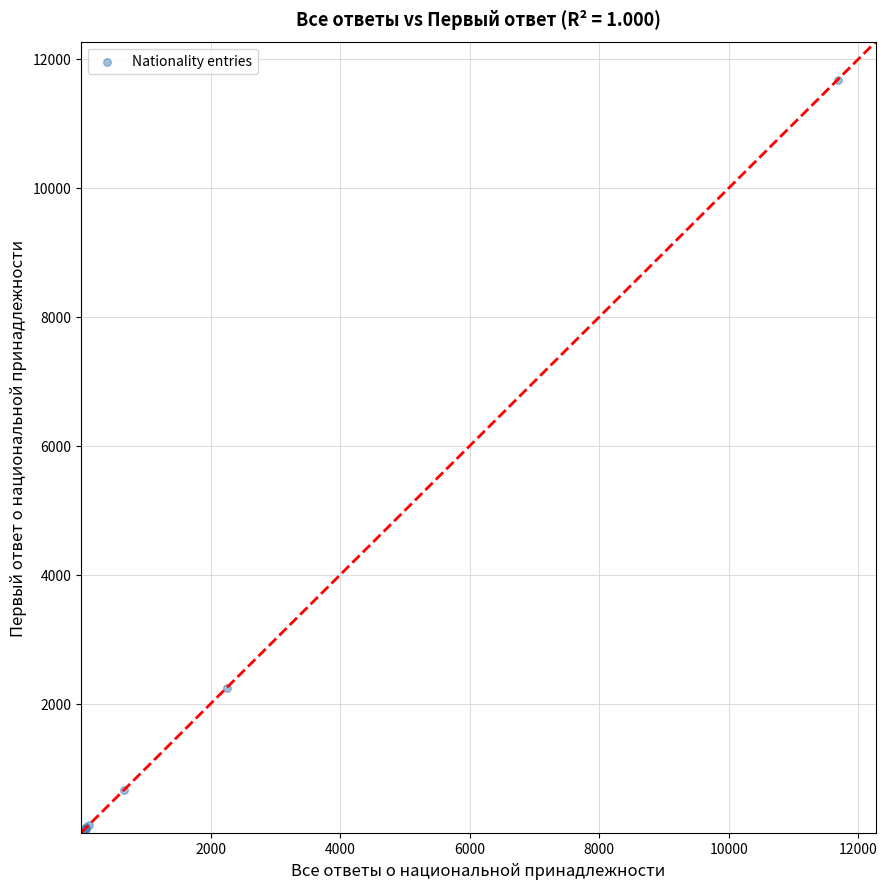

What Y value in the scatter plot is closest to 5834?

2246